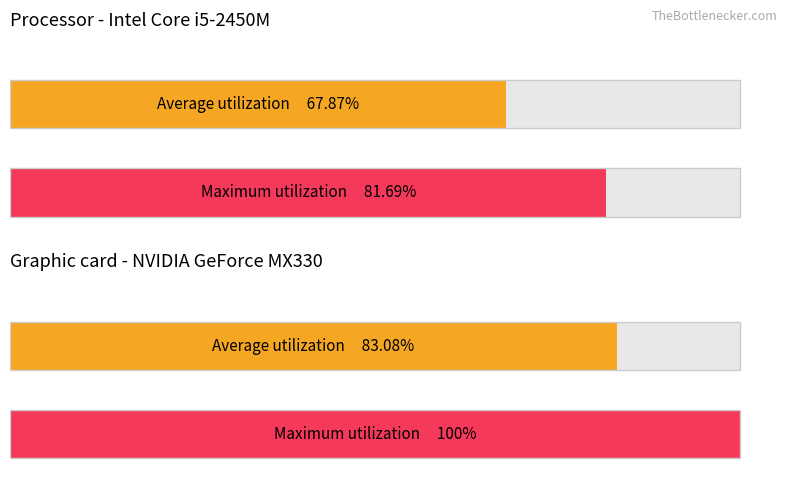

What are all the series names shown in the legend?

Average utilization, Maximum utilization